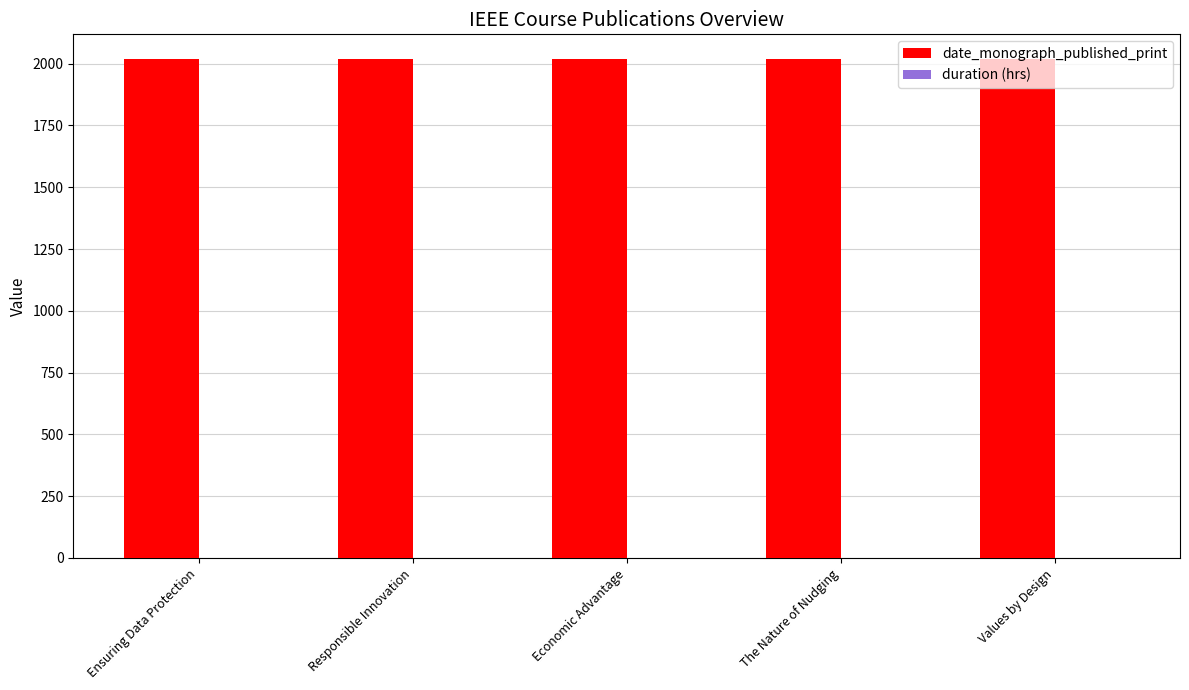

Is it true that date_monograph_published_print equals 3062 at Responsible Innovation?

False